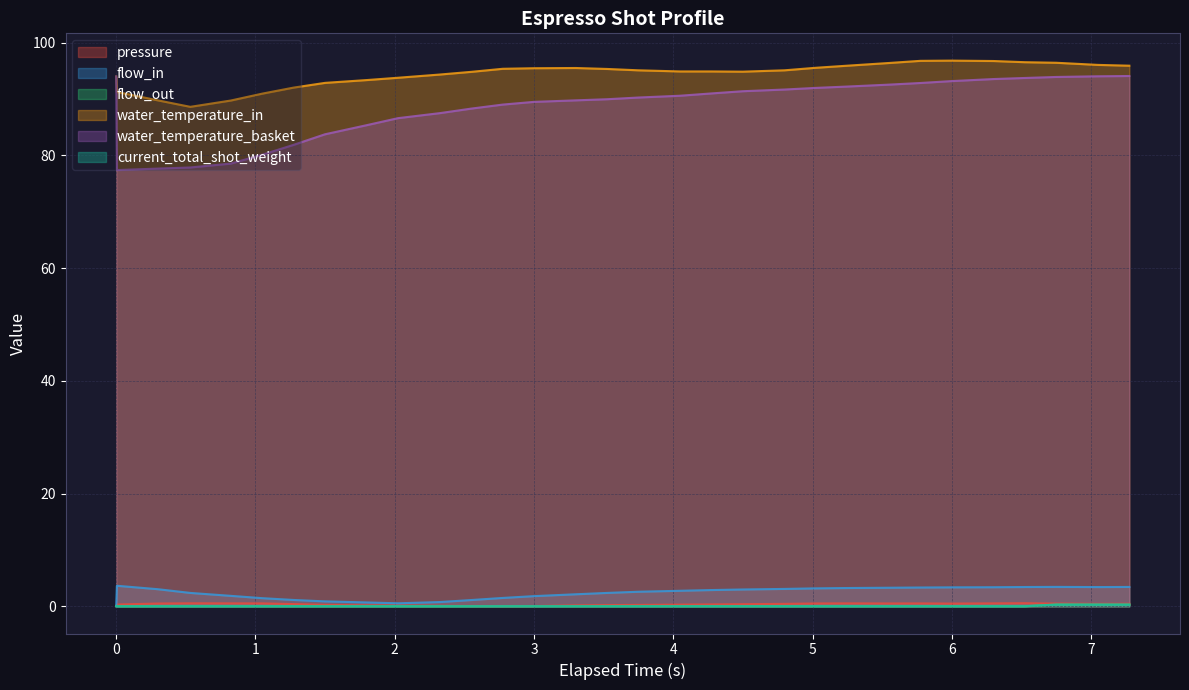

Which series has the largest range (max minus min)?

water_temperature_basket